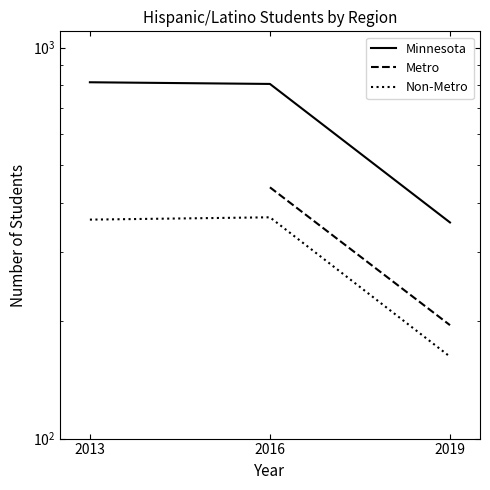

What value does the Minnesota series have at 2019?

357